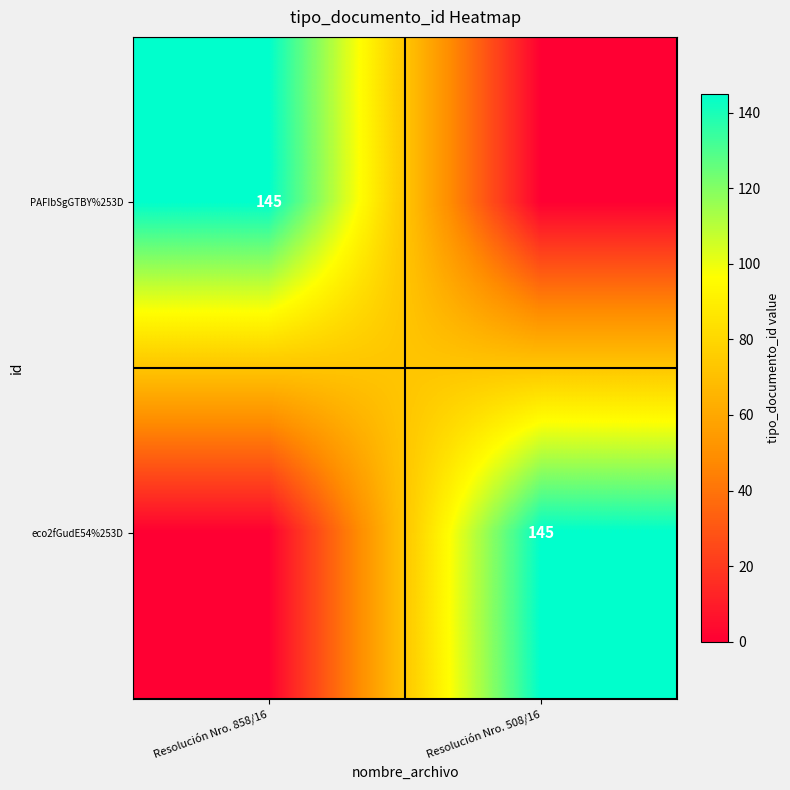

True or false: PAFIbSgGTBY%253D has a value of 145 at Resolución Nro. 858/16.

True